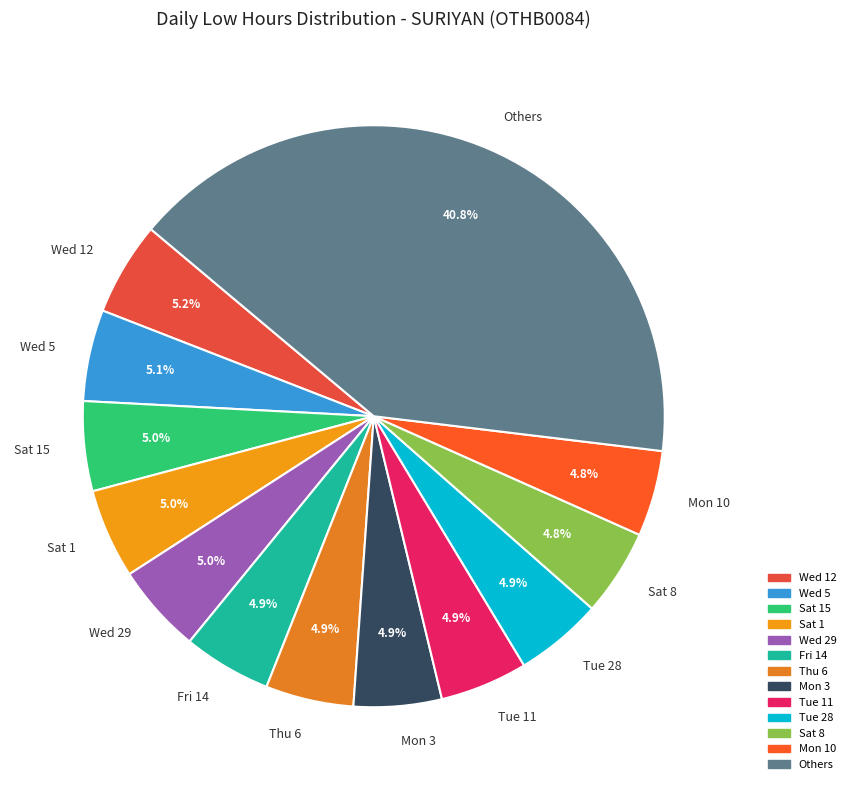

How many segments does this pie chart have?

13